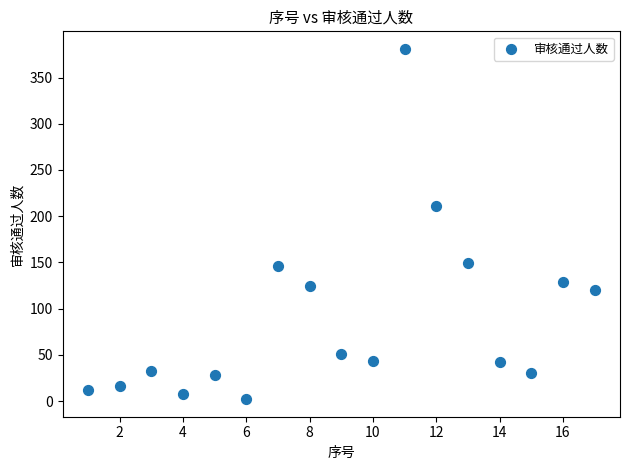

What Y value in the scatter plot is closest to 191?

211